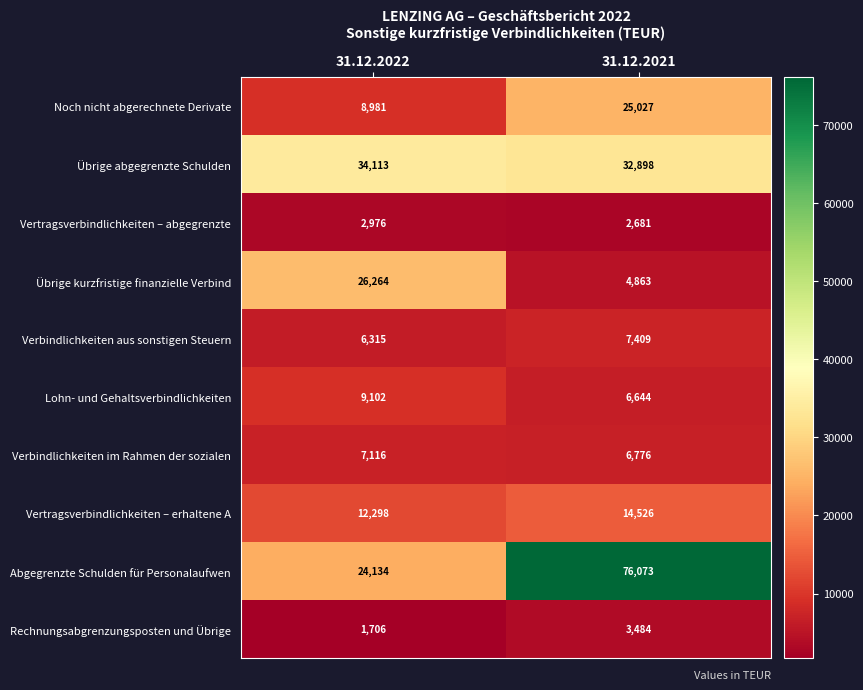

Reading left to right, list all the values displayed in this chart.

Noch nicht abgerechnete Derivate: 31.12.2022=8981	31.12.2021=25027
Übrige abgegrenzte Schulden: 31.12.2022=34113	31.12.2021=32898
Vertragsverbindlichkeiten – abgegrenzte: 31.12.2022=2976	31.12.2021=2681
Übrige kurzfristige finanzielle Verbind: 31.12.2022=26264	31.12.2021=4863
Verbindlichkeiten aus sonstigen Steuern: 31.12.2022=6315	31.12.2021=7409
Lohn- und Gehaltsverbindlichkeiten: 31.12.2022=9102	31.12.2021=6644
Verbindlichkeiten im Rahmen der sozialen: 31.12.2022=7116	31.12.2021=6776
Vertragsverbindlichkeiten – erhaltene A: 31.12.2022=12298	31.12.2021=14526
Abgegrenzte Schulden für Personalaufwen: 31.12.2022=24134	31.12.2021=76073
Rechnungsabgrenzungsposten und Übrige: 31.12.2022=1706	31.12.2021=3484